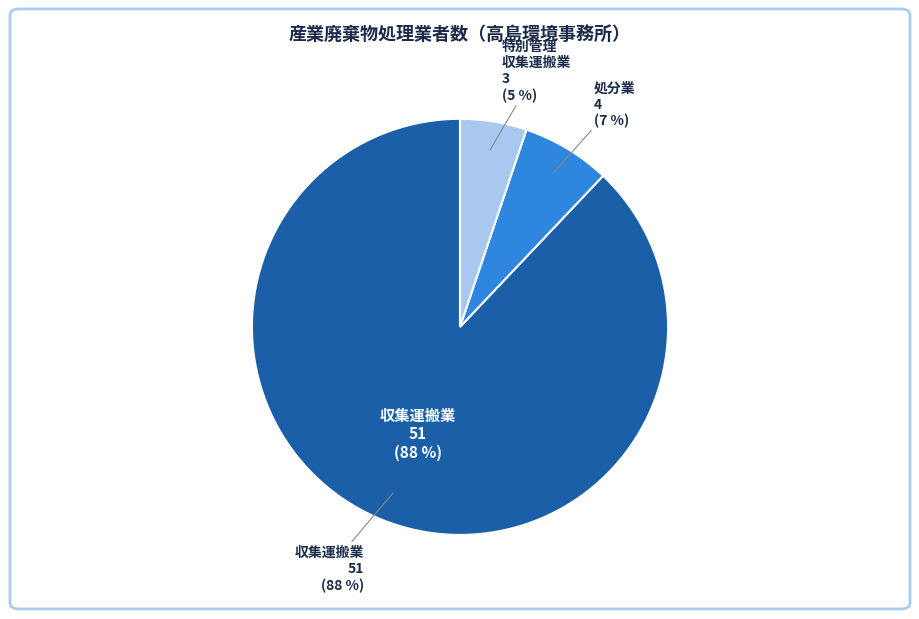

Is there any slice that represents more than half of the pie?

Yes